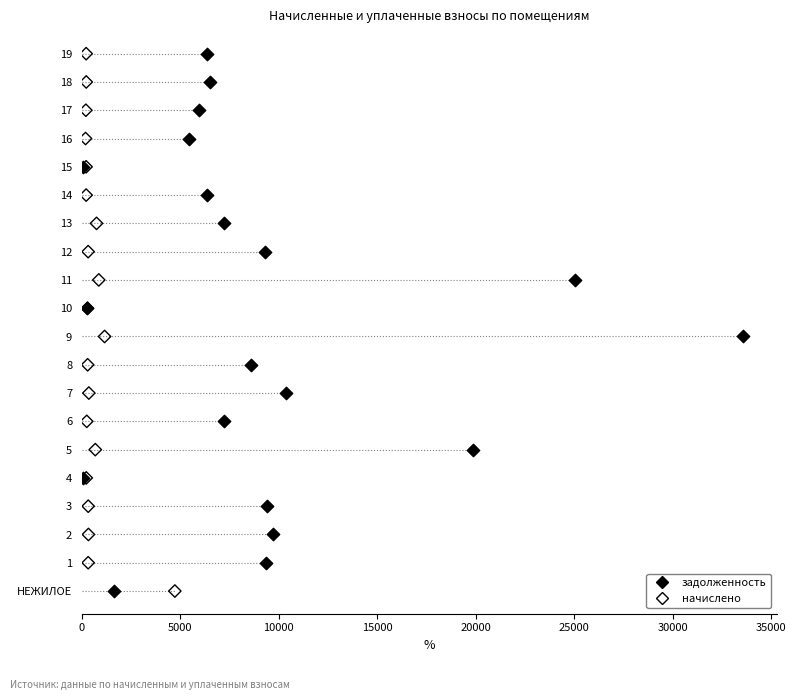

What are all the series names shown in the legend?

задолженность, начислено